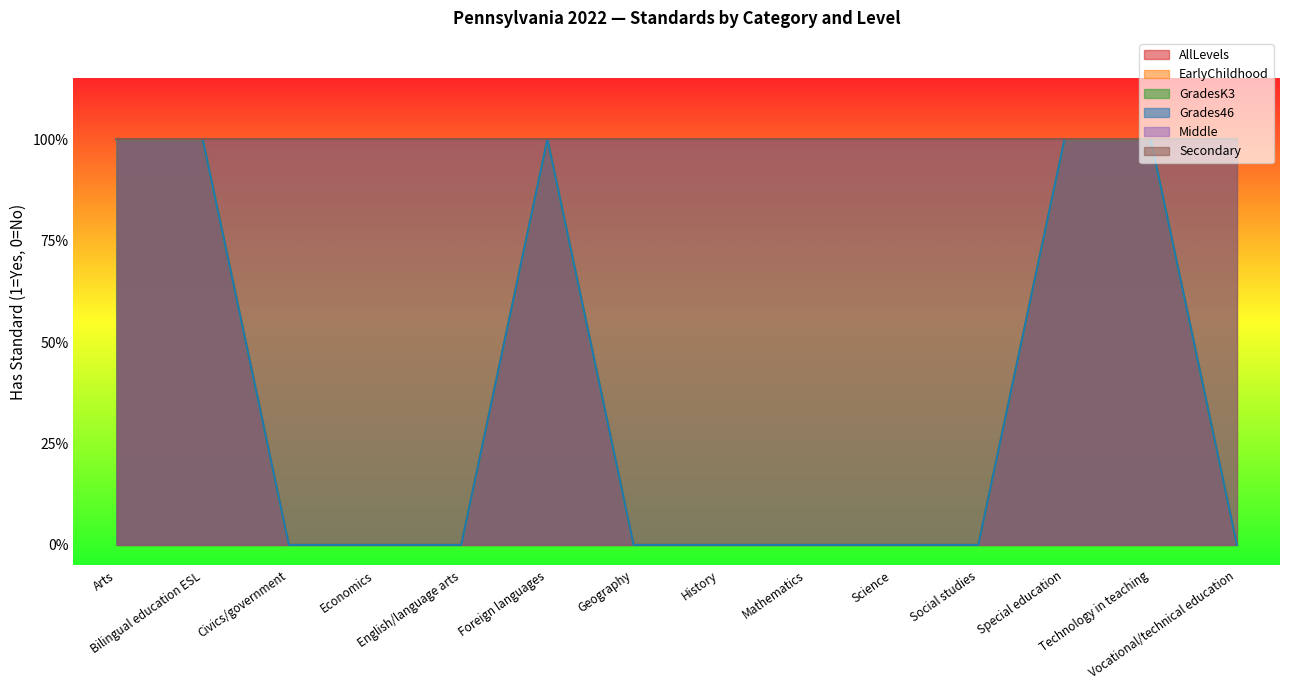

Rank the categories by GradesK3 value from lowest to highest.

Civics/government, Economics, English/language arts, Geography, History, Mathematics, Science, Social studies, Vocational/technical education, Arts, Bilingual education ESL, Foreign languages, Special education, Technology in teaching